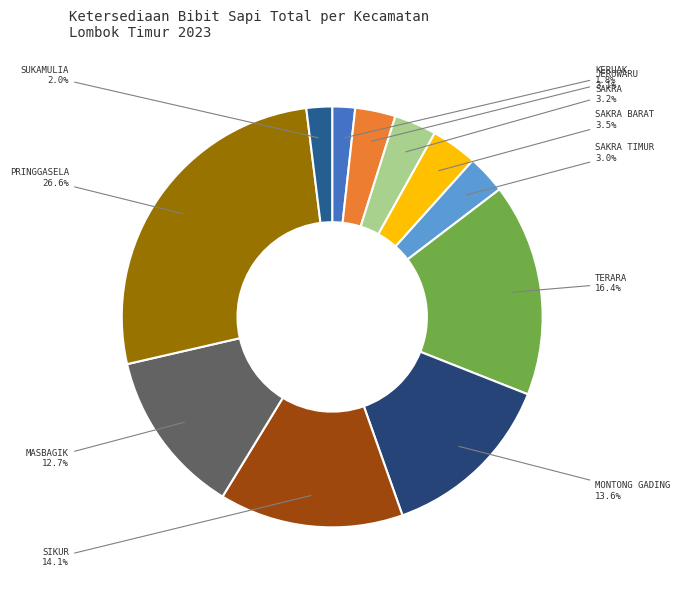

Approximately how many times larger is the value at SUKAMULIA compared to JEROWARU?

0.6